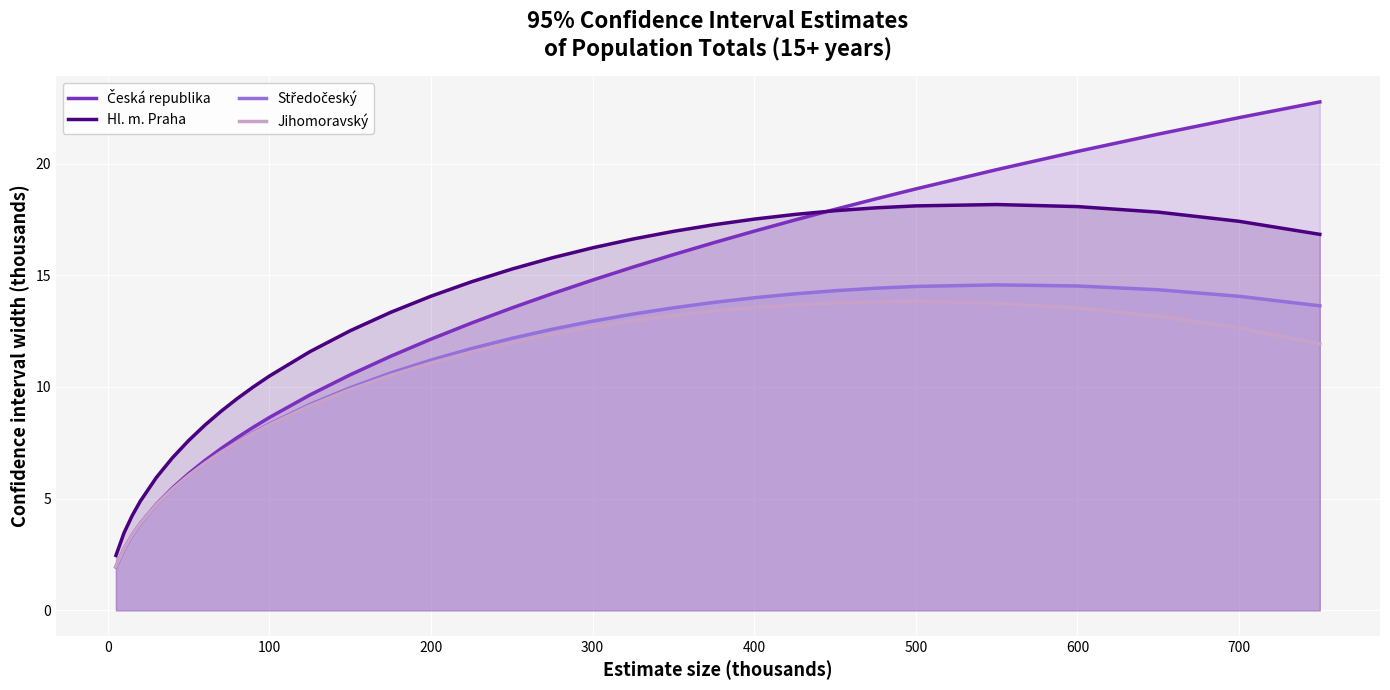

What is the difference between the highest and lowest values at 100?

2.2